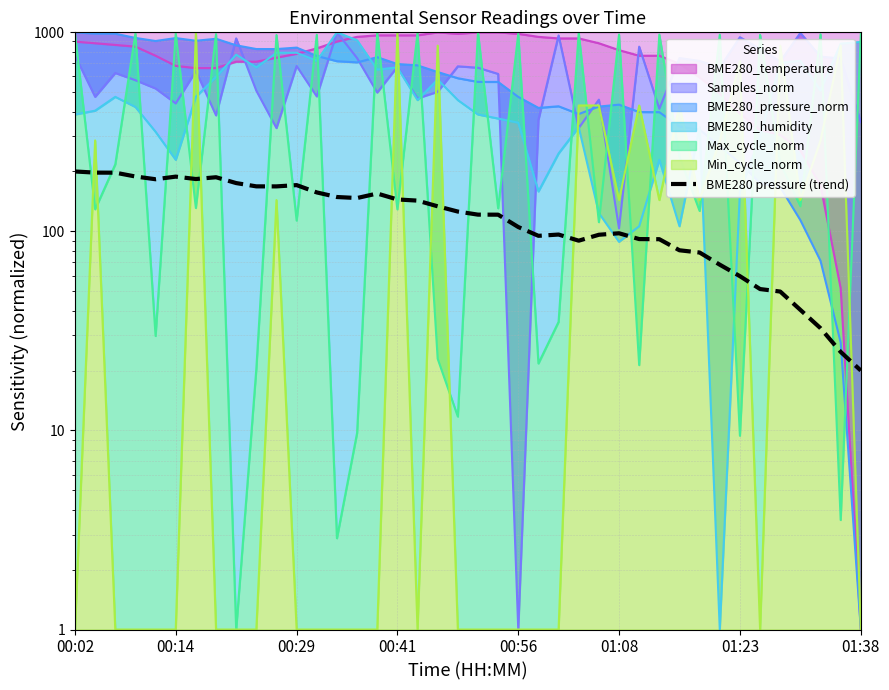

What is the change in value from 10 to 25?

-78.5